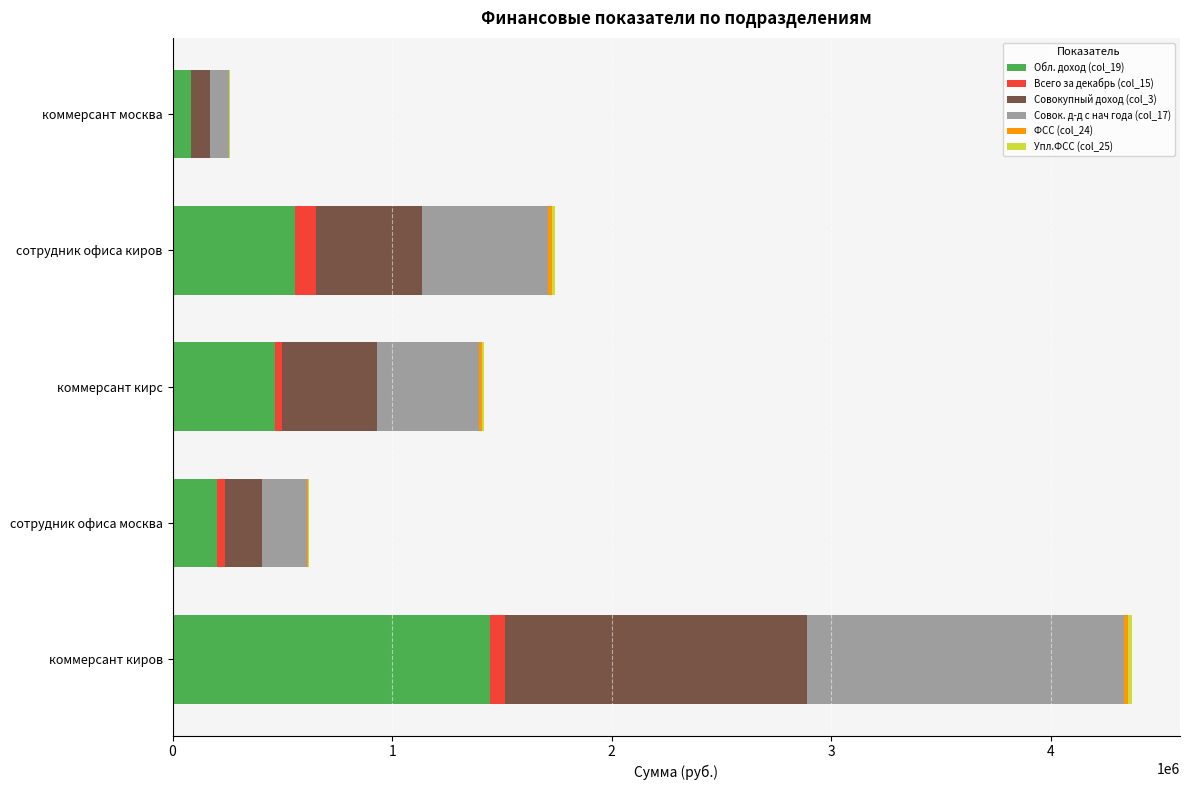

What is the highest value of the Обл. доход (col_19) series?

1443625.2